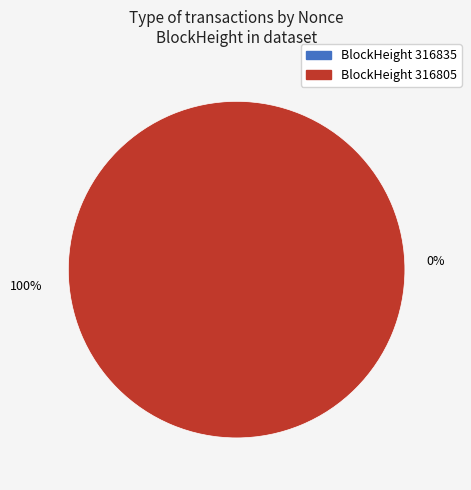

To the nearest percent, what is the difference between the 316835 and 316805 slice percentages?

100%